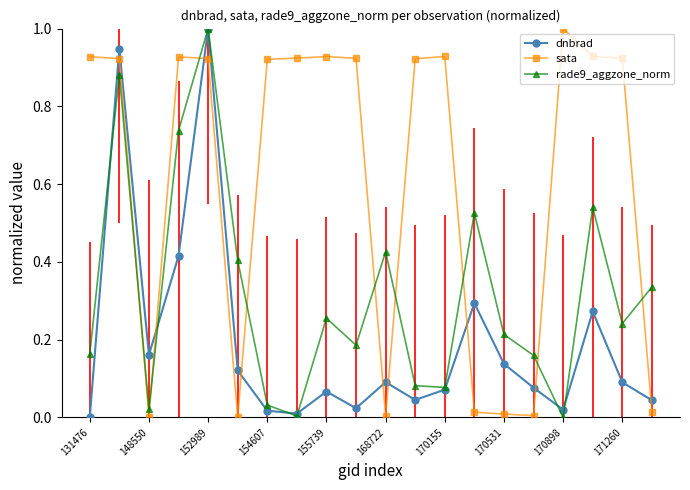

True or false: sata has more than 1 points higher than both neighbors.

True